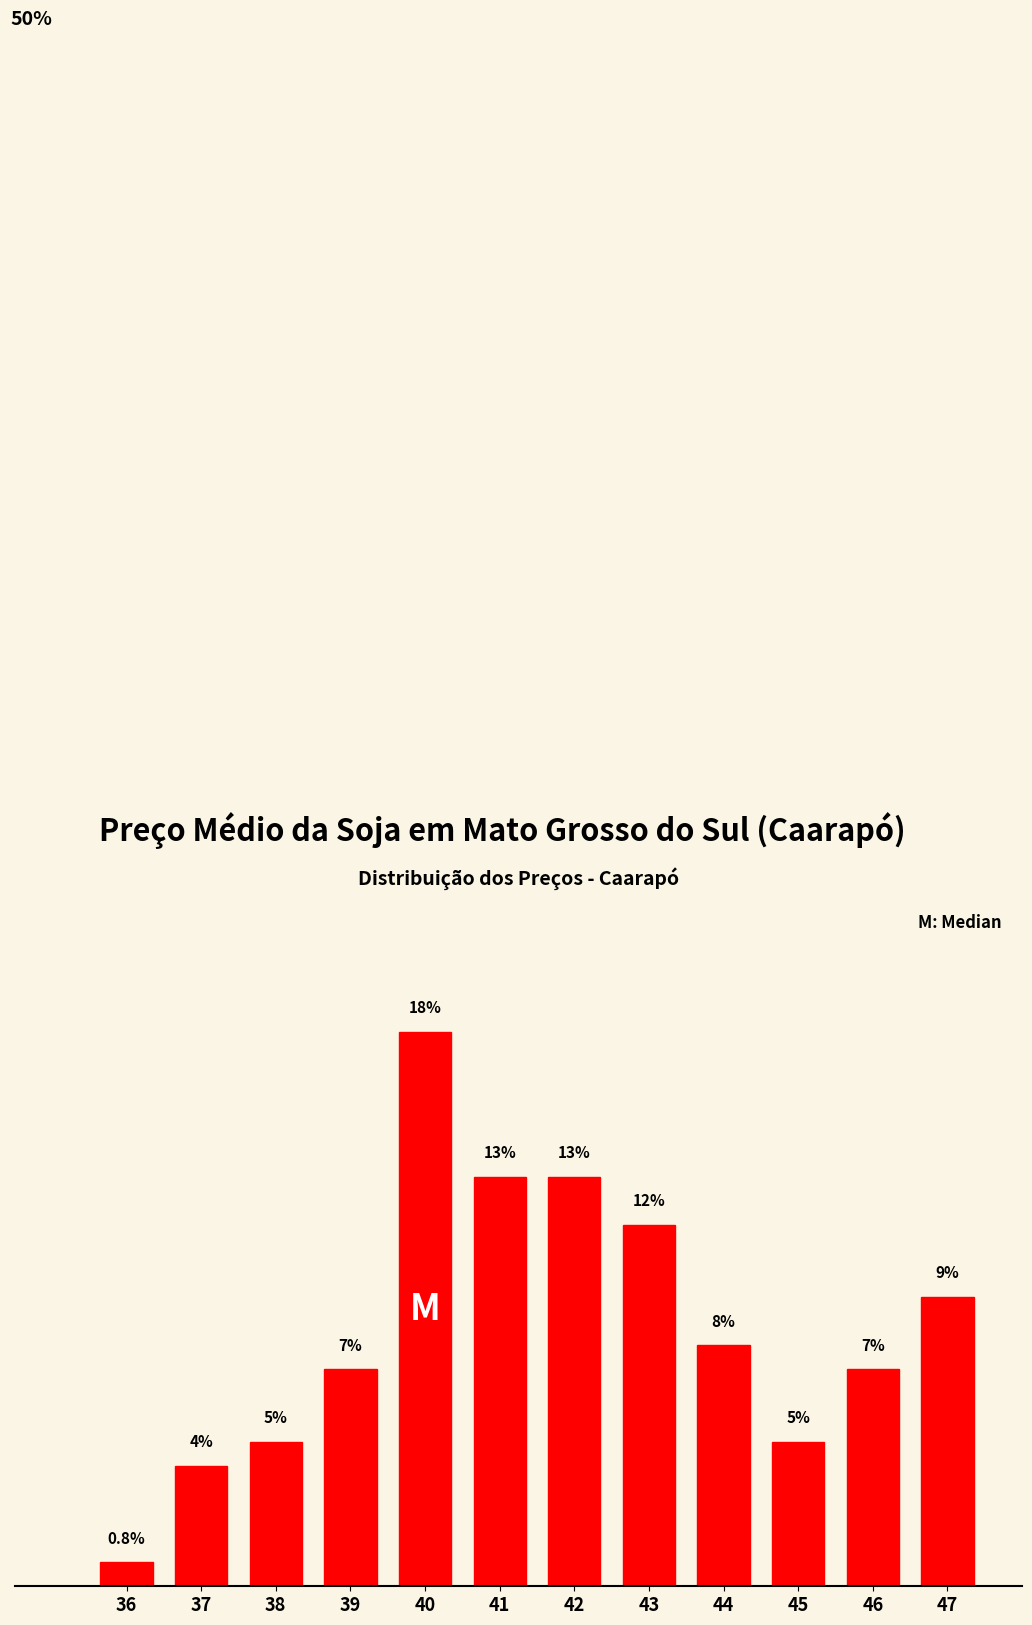

Are the bars horizontal?

No